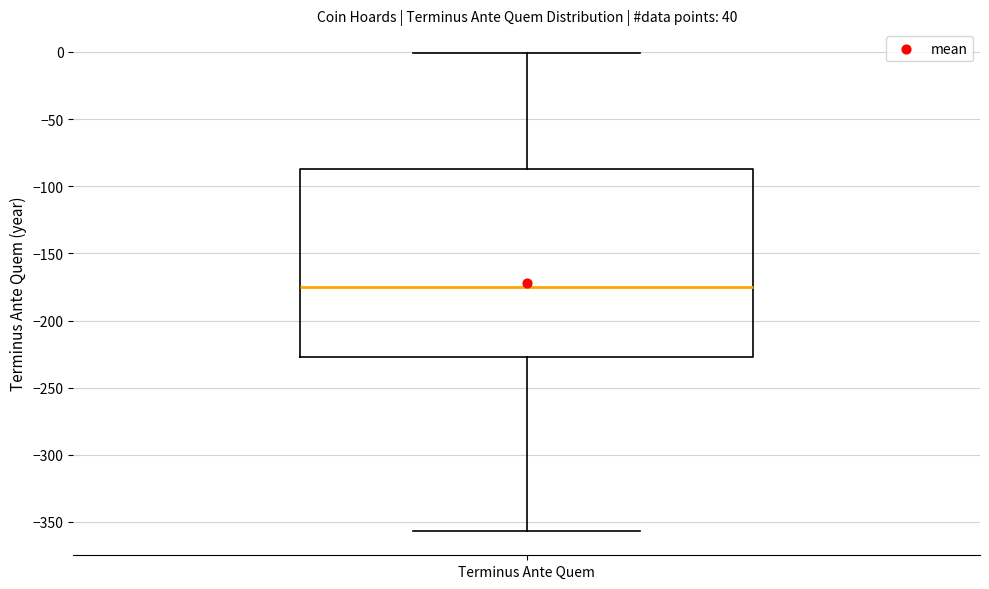

Transcribe this box plot: give where the median line is, the range the box spans, and where the two whiskers end, as read against the y-axis. The values are not printed on the chart, so give them approximately, as read against the axis.

median -175, box -225 to -85, whiskers -355 to 0